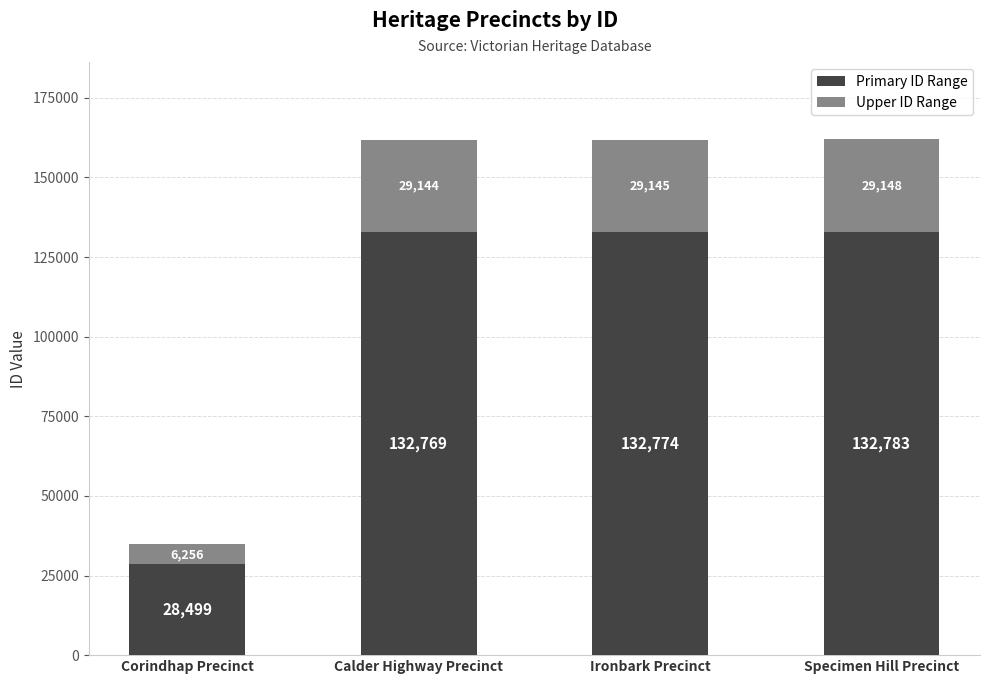

At which label is Primary ID Range closest to 80641?

Calder Highway Precinct